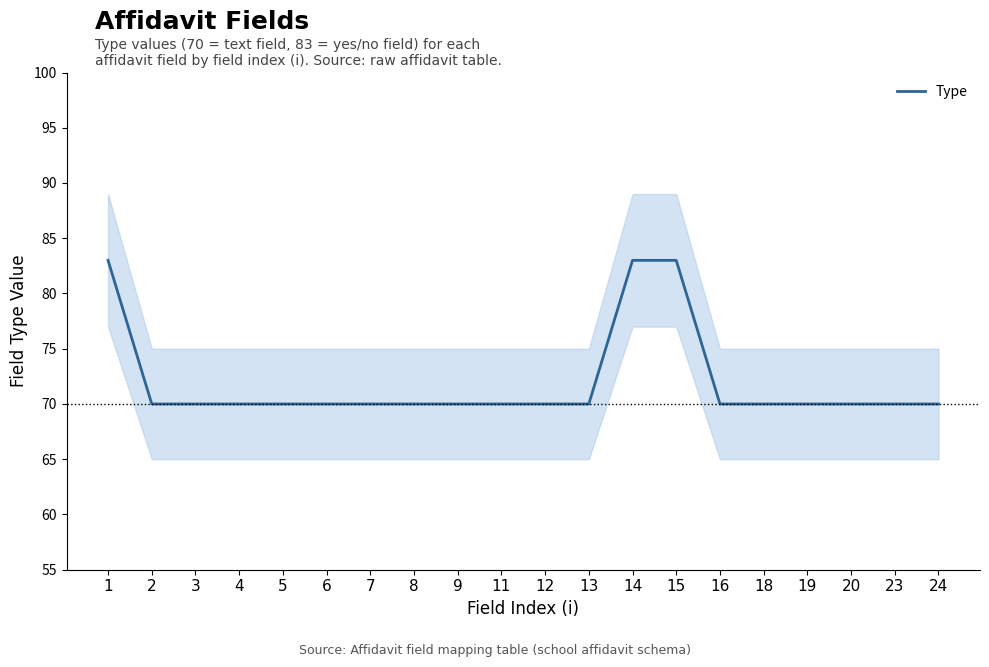

What is the approximate value at 11?

70